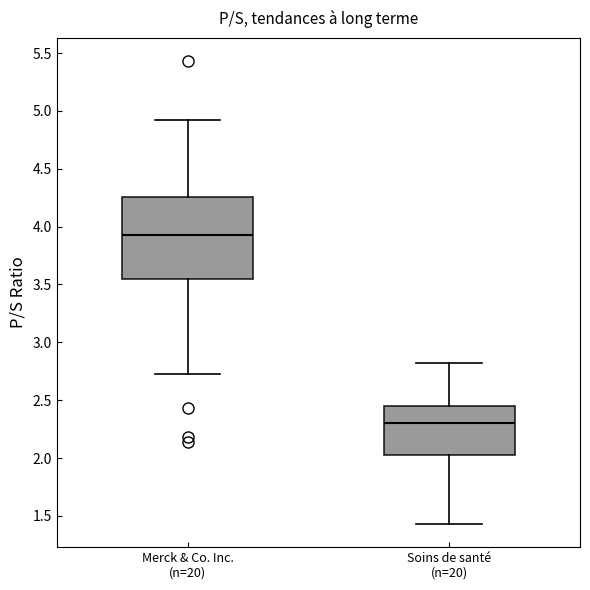

Comparing the boxes themselves (not the whiskers), which one is the tallest?

Merck & Co. Inc. (n=20)